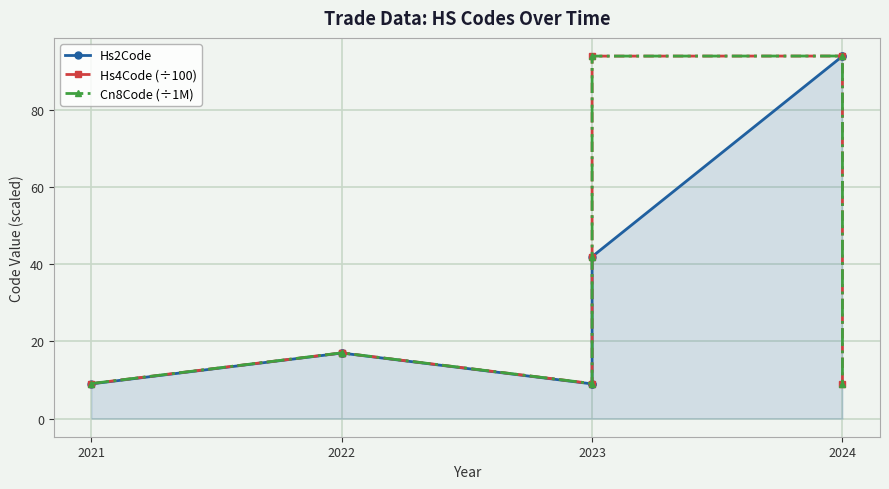

How many series are shown in this chart?

3